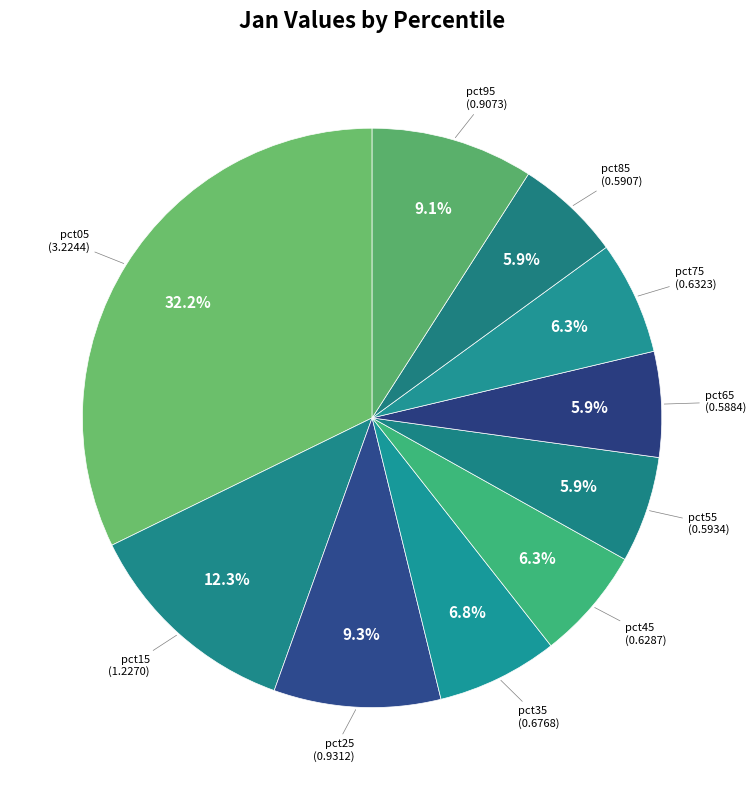

How many segments does this pie chart have?

10